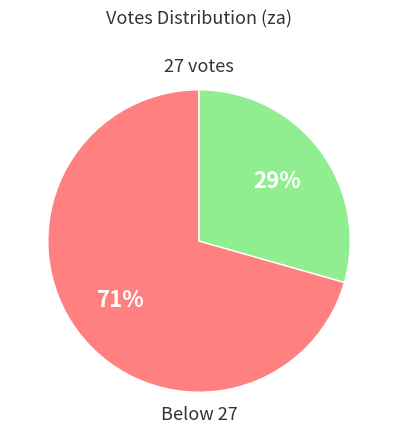

Is there a majority slice in this chart?

Yes